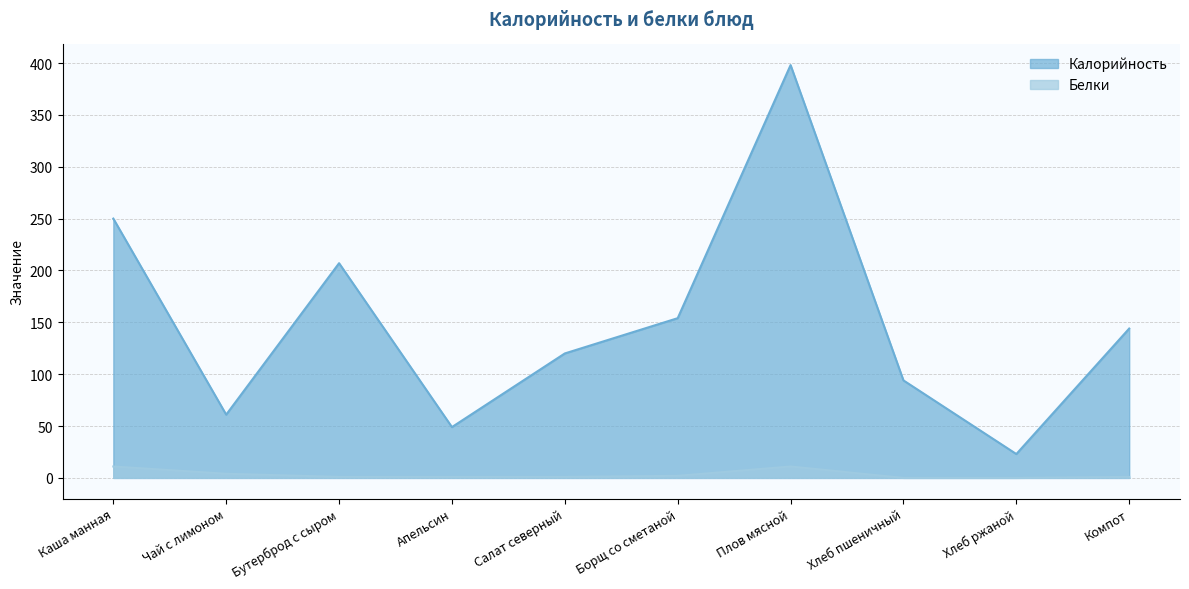

What is the label of the 1st point from the right?

Компот